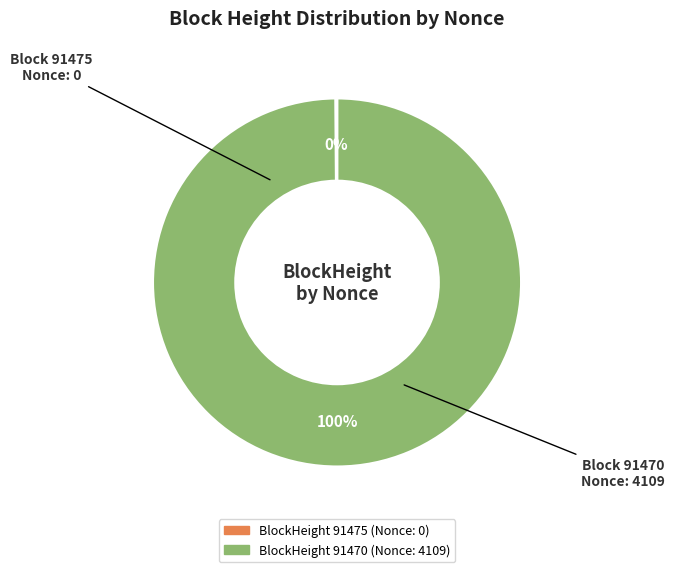

To the nearest percent, what is the difference between the largest and smallest slice percentages?

100%